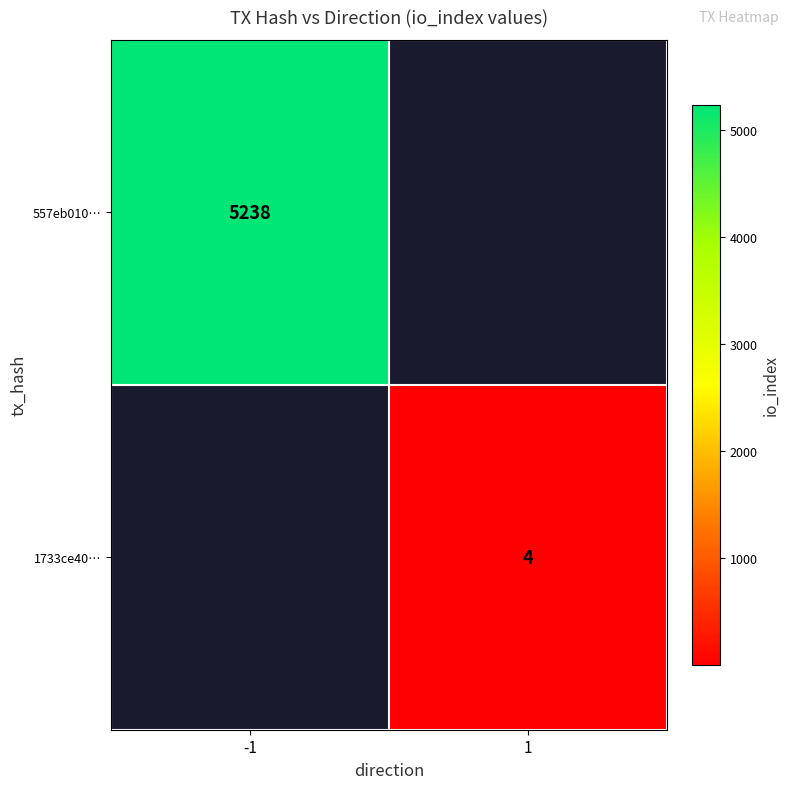

True or false: 1733ce40… has a value of 7 at 1.

False